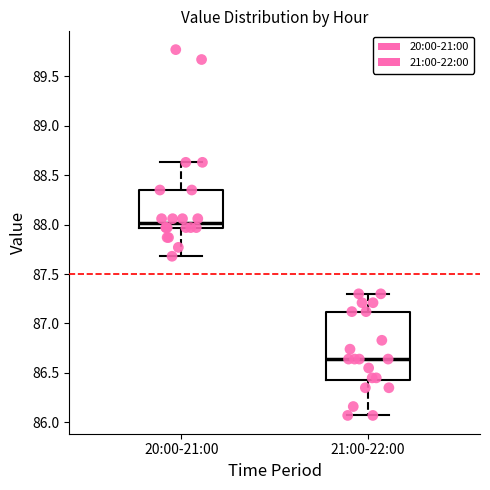

Reading left to right, transcribe this box plot: for each box, give where its median line is, the range the box spans, and where its two whiskers end, as read against the y-axis. The values are not printed on the chart, so give them approximately, as read against the axis.

20:00-21:00: median 88.00, box 87.95 to 88.35, whiskers 87.70 to 88.65
21:00-22:00: median 86.65, box 86.45 to 87.10, whiskers 86.05 to 87.30